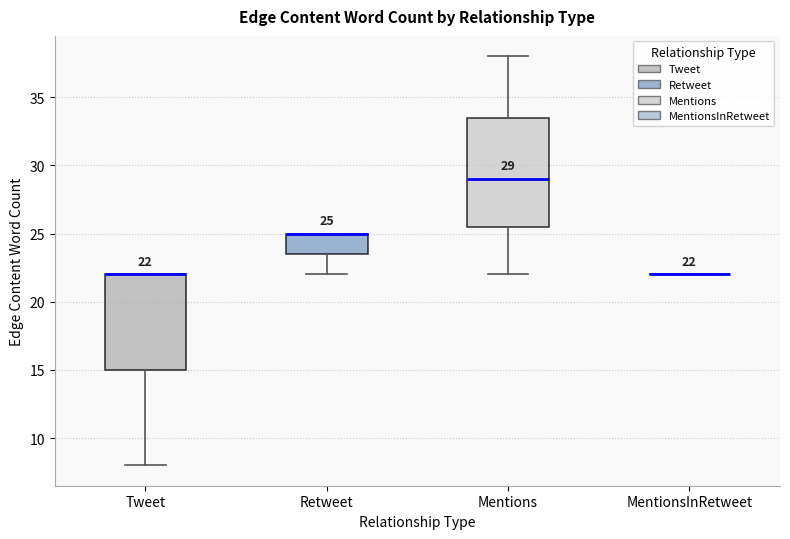

Comparing the boxes themselves (not the whiskers), which one is the tallest?

Mentions